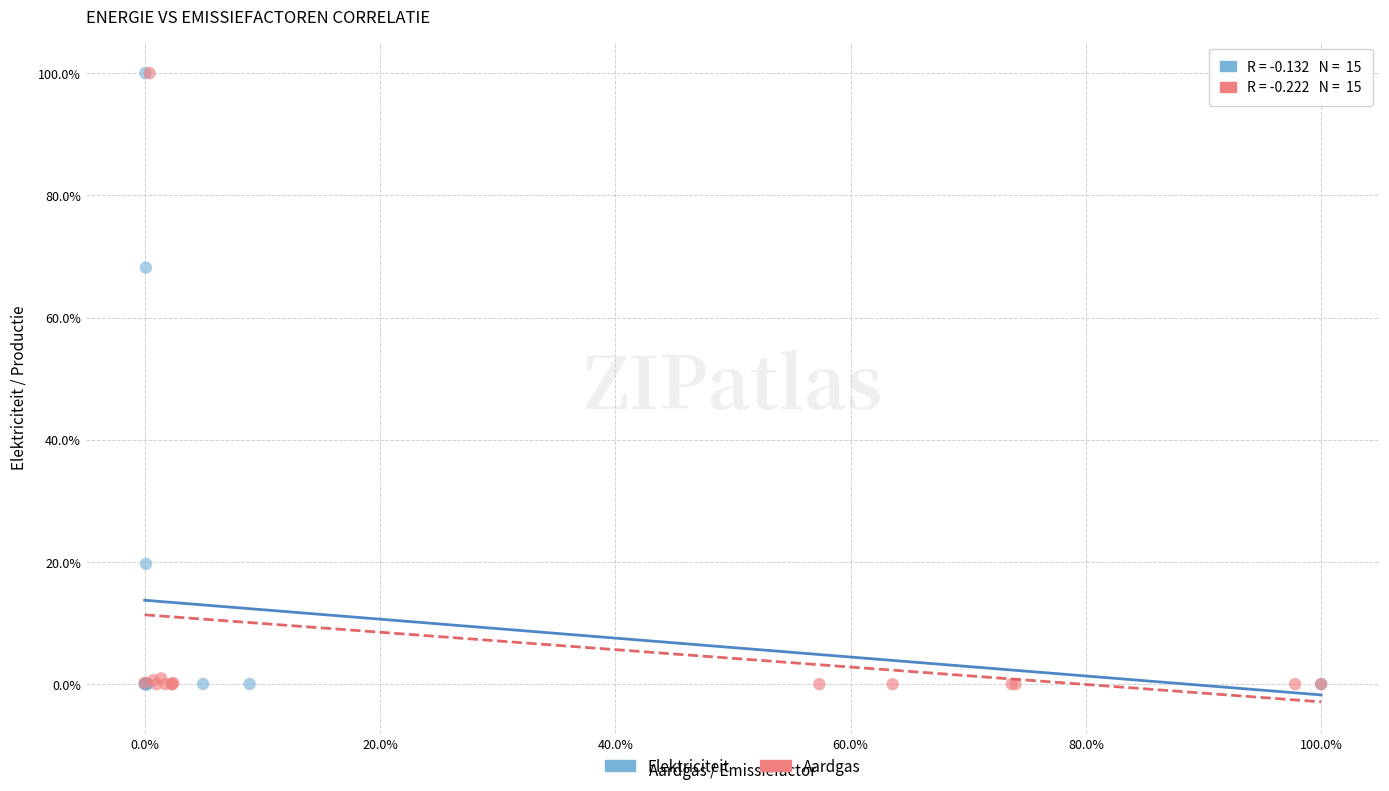

What are all the series names shown in the legend?

Elektriciteit, Aardgas